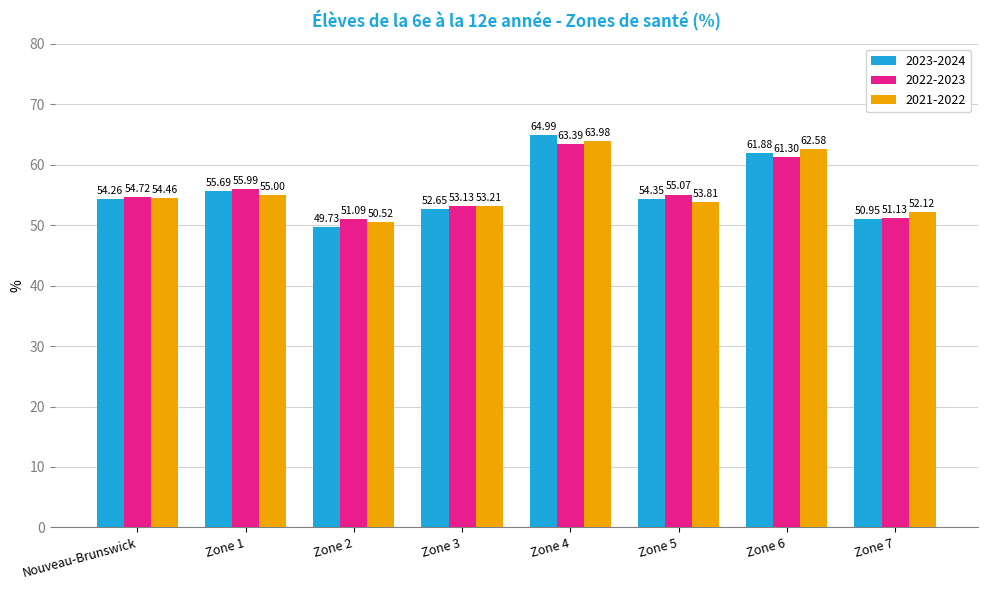

Where does the 2021-2022 series first go above 54?

Nouveau-Brunswick